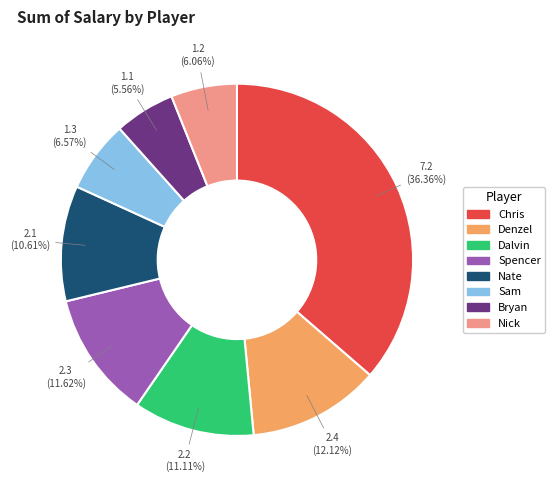

Which slice is the largest?

Chris